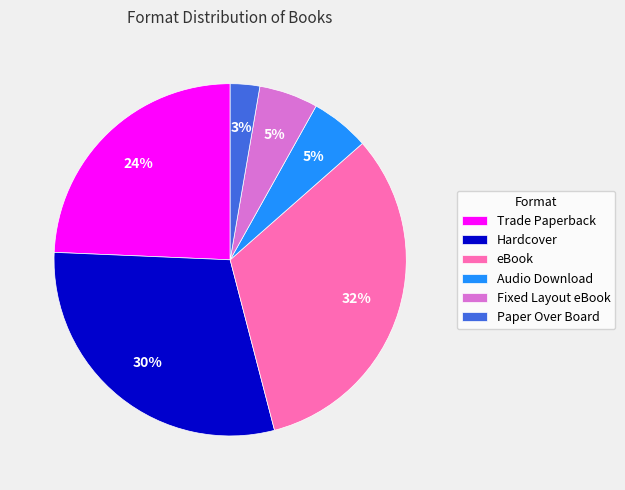

What is the largest slice in the pie chart?

eBook